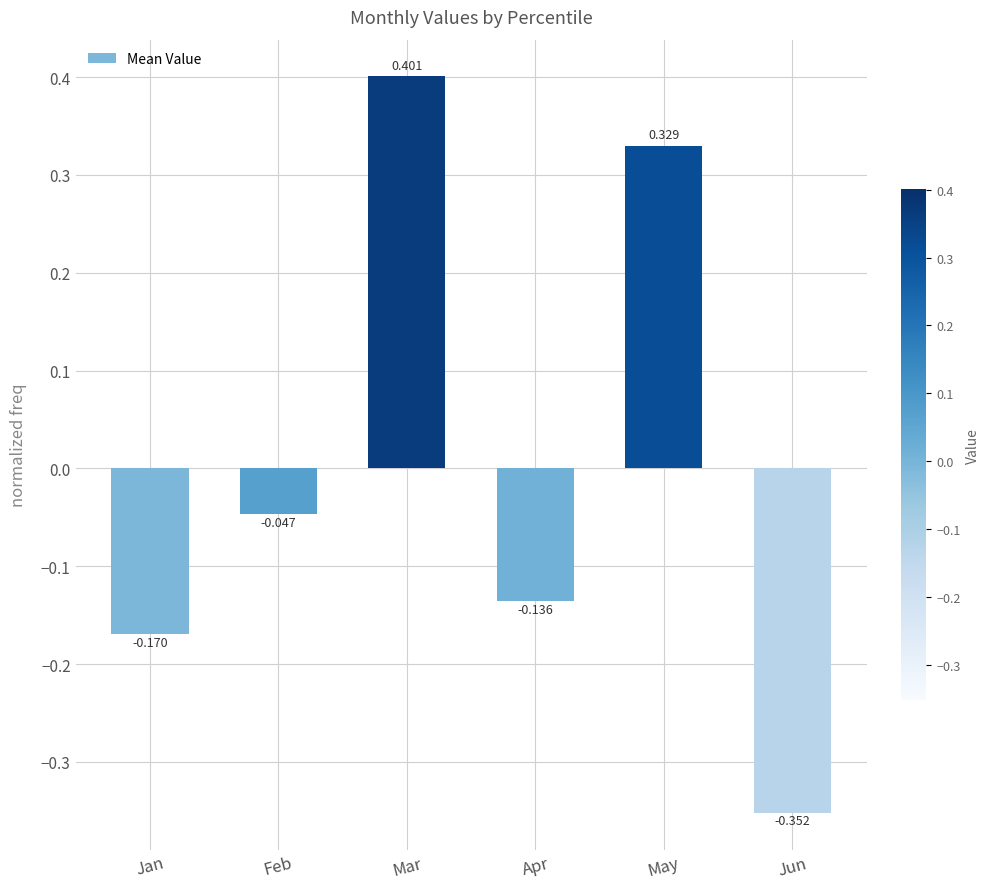

At which category does the chart reach its peak across all series?

Mar